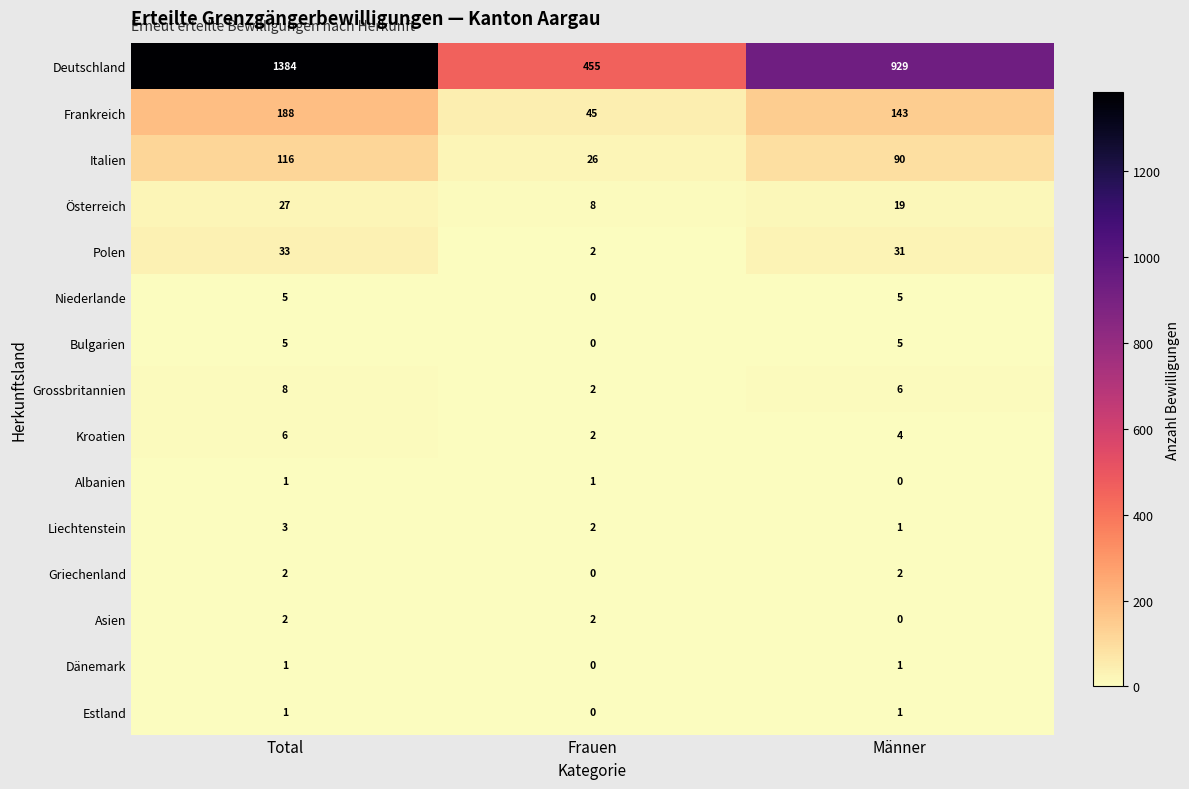

What is the spread (max minus min) of values at Männer?

929